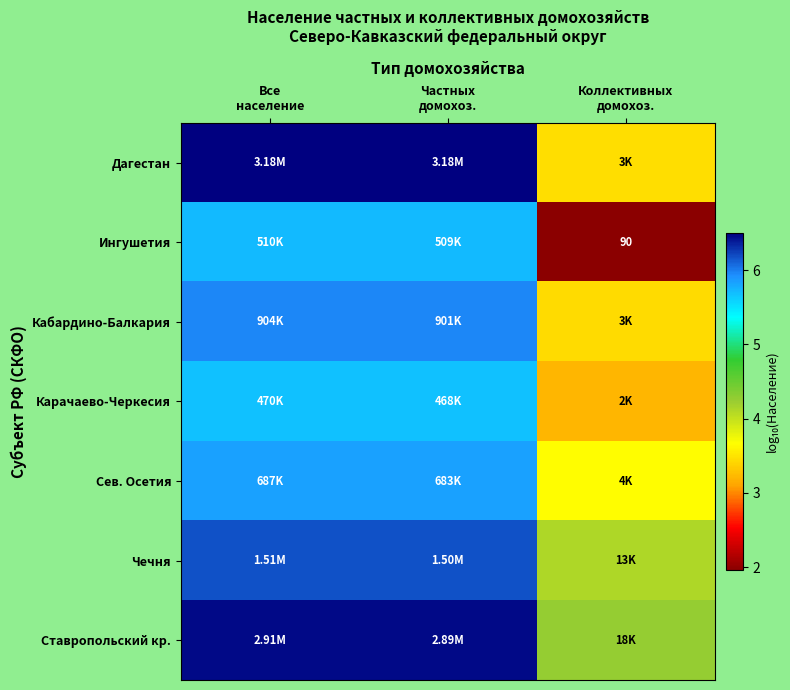

Is it true that Дагестан equals 6.5 at Частных домохоз.?

True